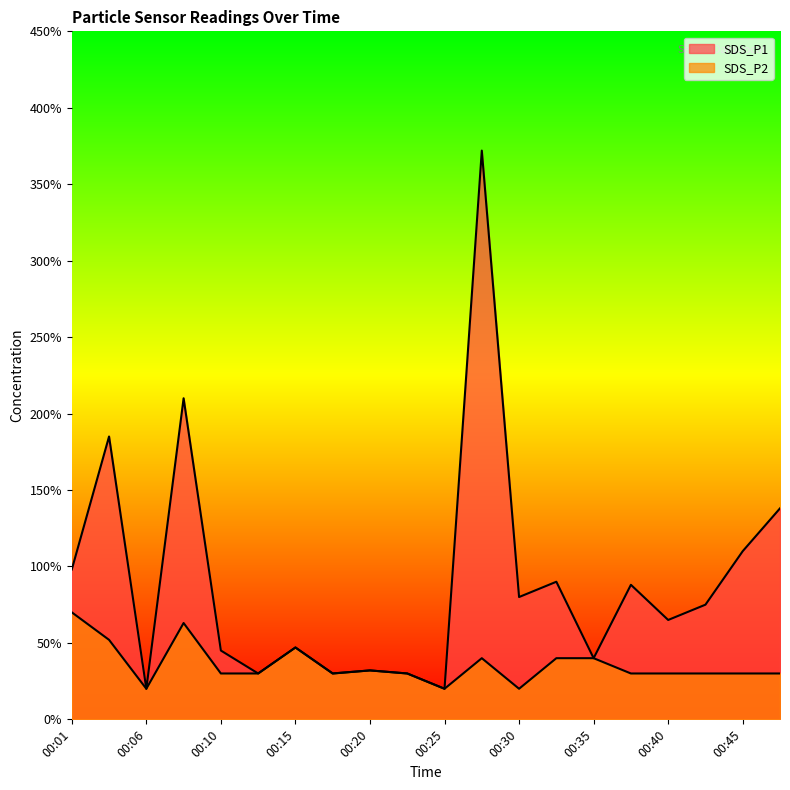

Which has a higher value, 00:30 or 00:42?

00:30